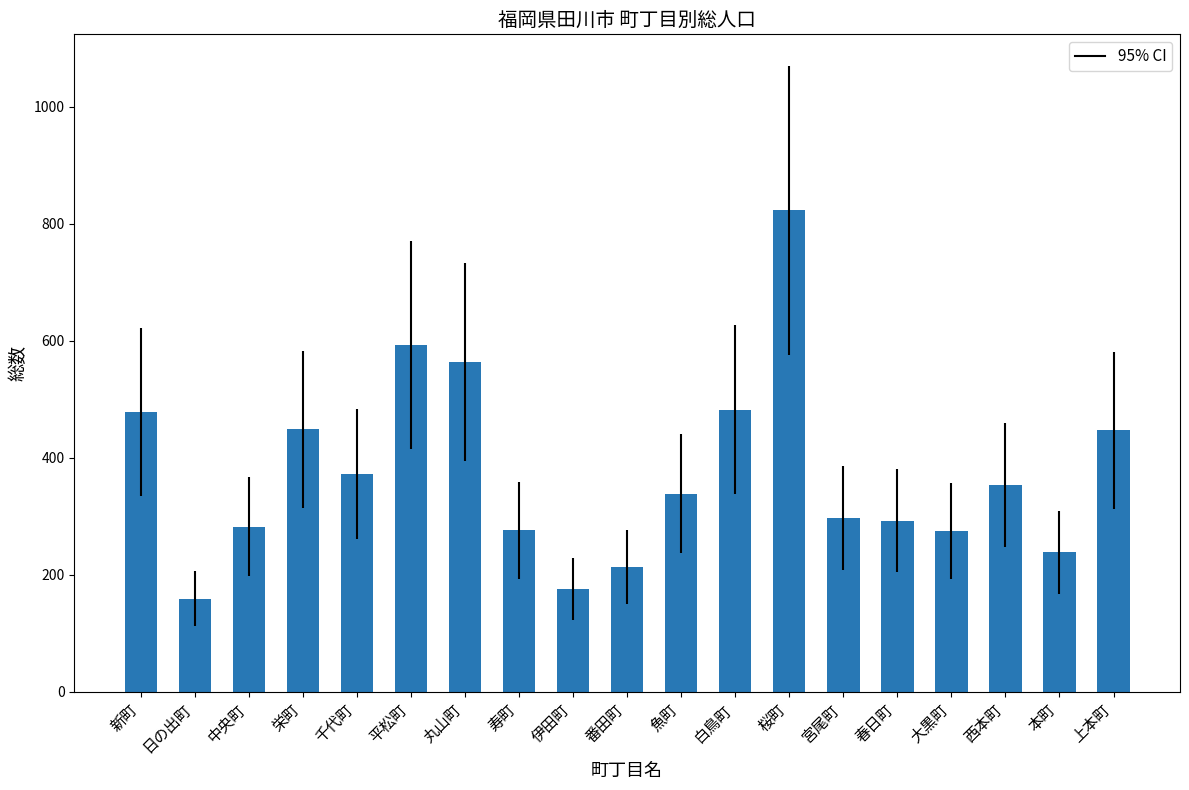

What is the approximate value at 春日町, to the nearest 10?

290